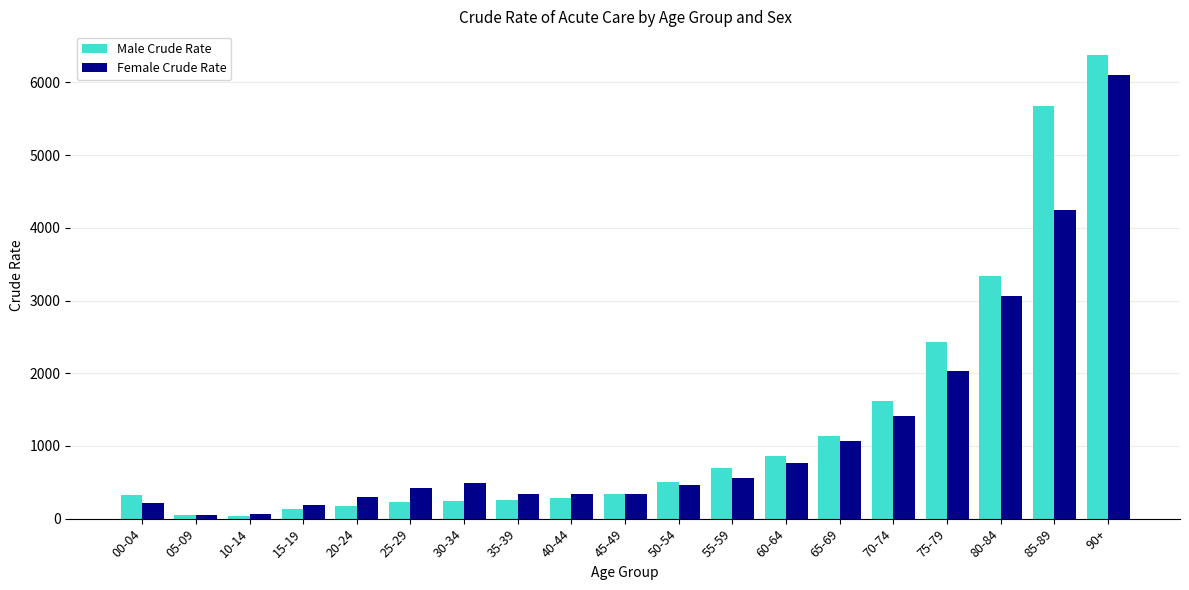

Rank the series by their average value, from highest to lowest.

Male Crude Rate, Female Crude Rate